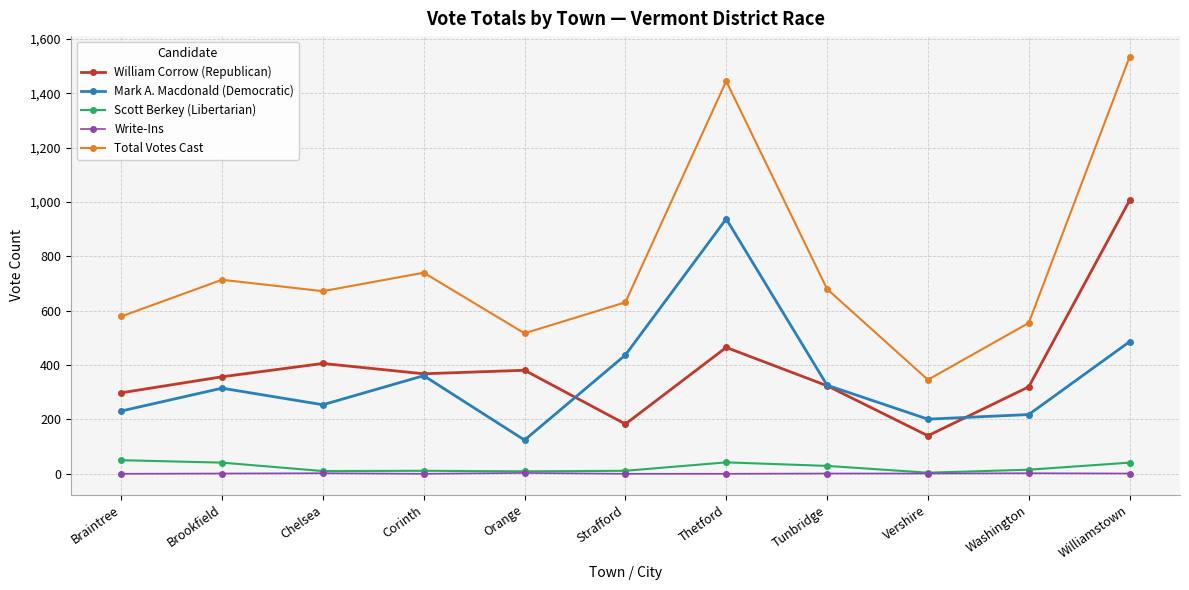

How many lines are shown in the chart?

5